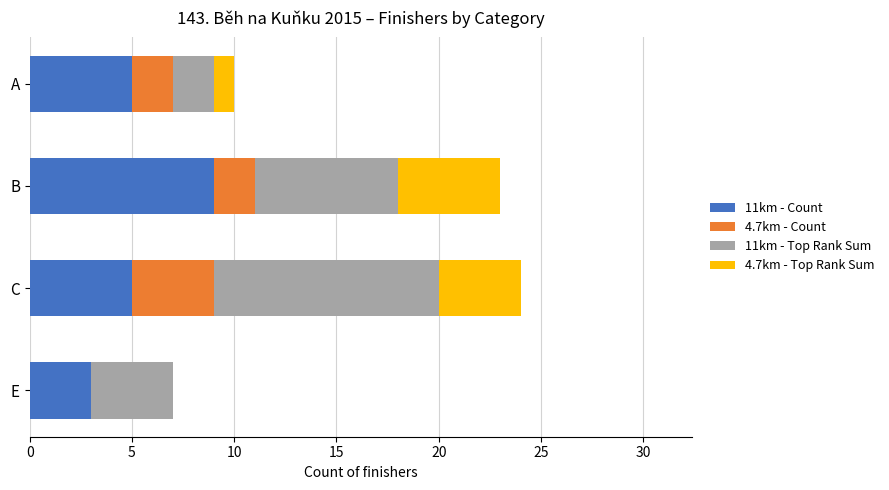

How many distinct data groups are displayed?

4